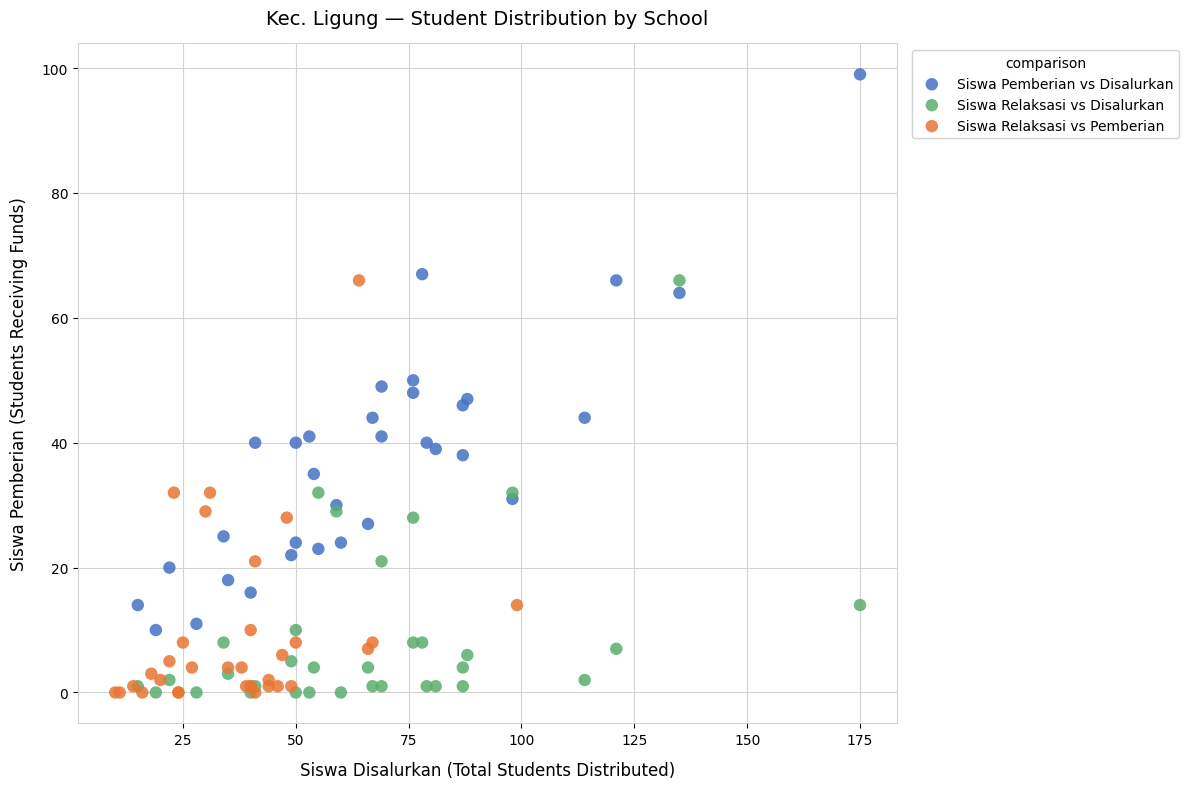

Which series reaches the maximum Y coordinate?

Siswa Pemberian vs Disalurkan